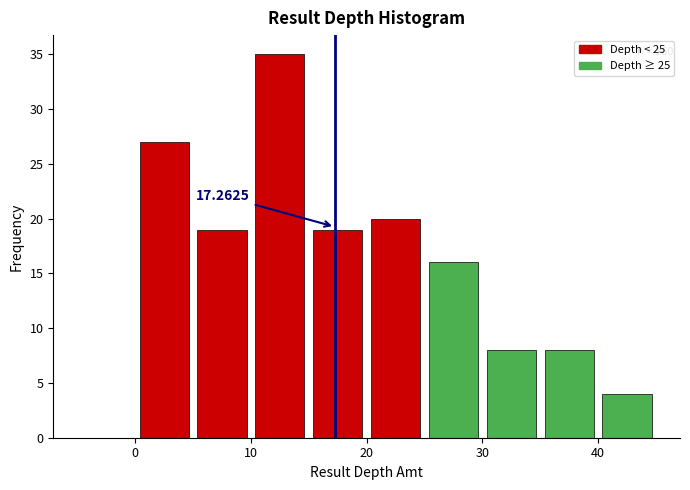

Over which range of the x-axis is the bar tallest?

10 to 15